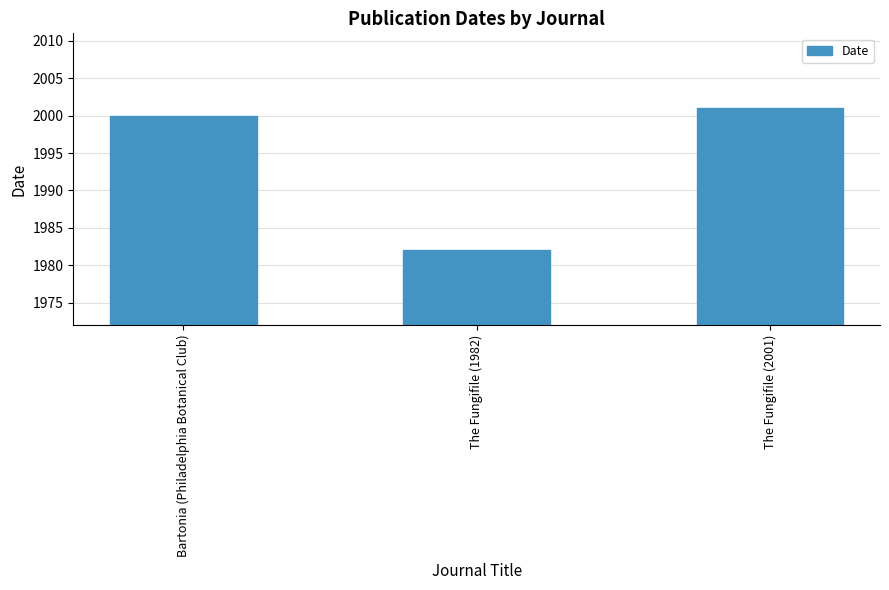

What is the approximate value at Bartonia (Philadelphia Botanical Club), to the nearest 5?

2000